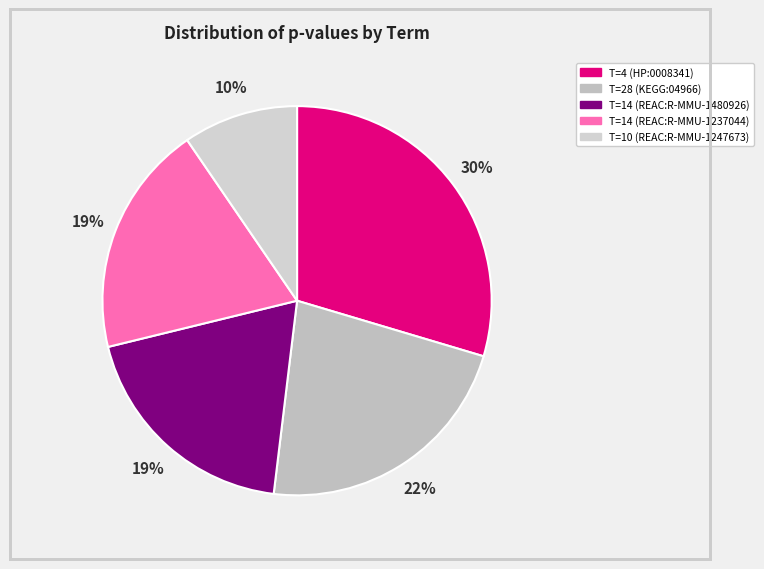

Is T=28 (KEGG:04966) the majority of the pie?

No